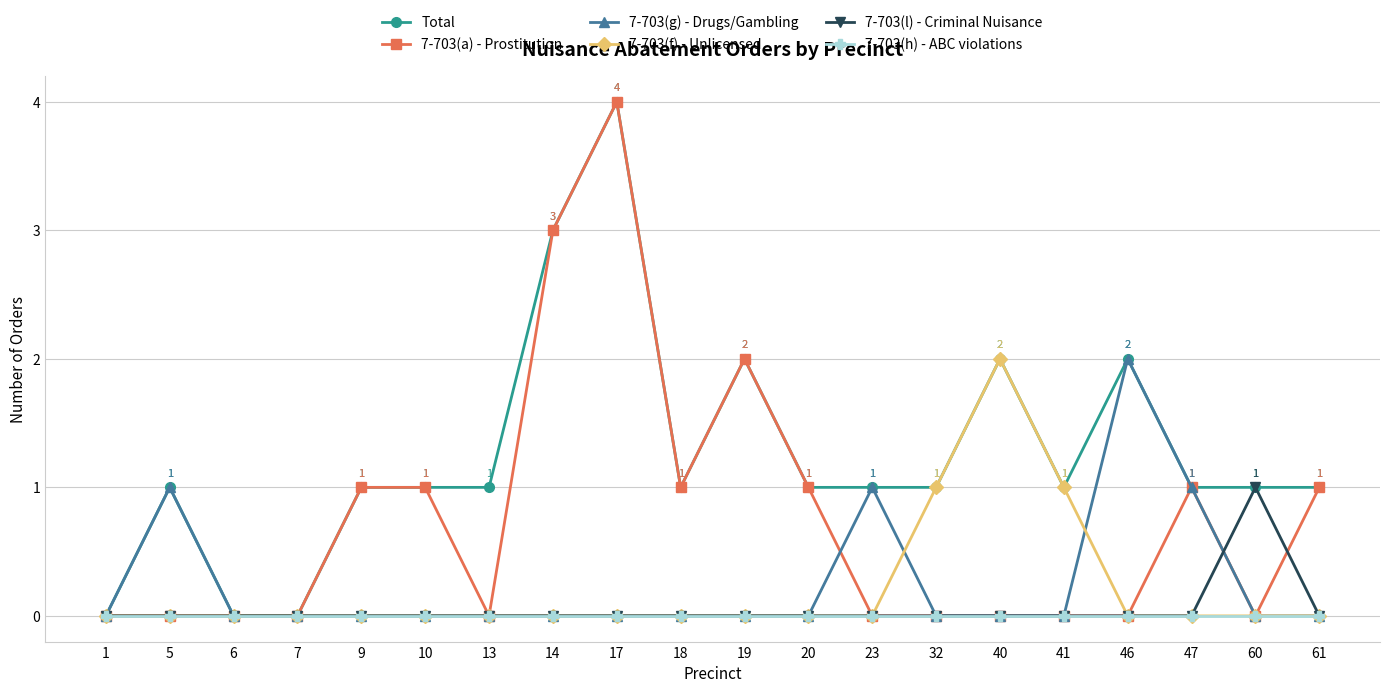

What is the value of the 7-703(g) - Drugs/Gambling point at the 13th from the left?

1